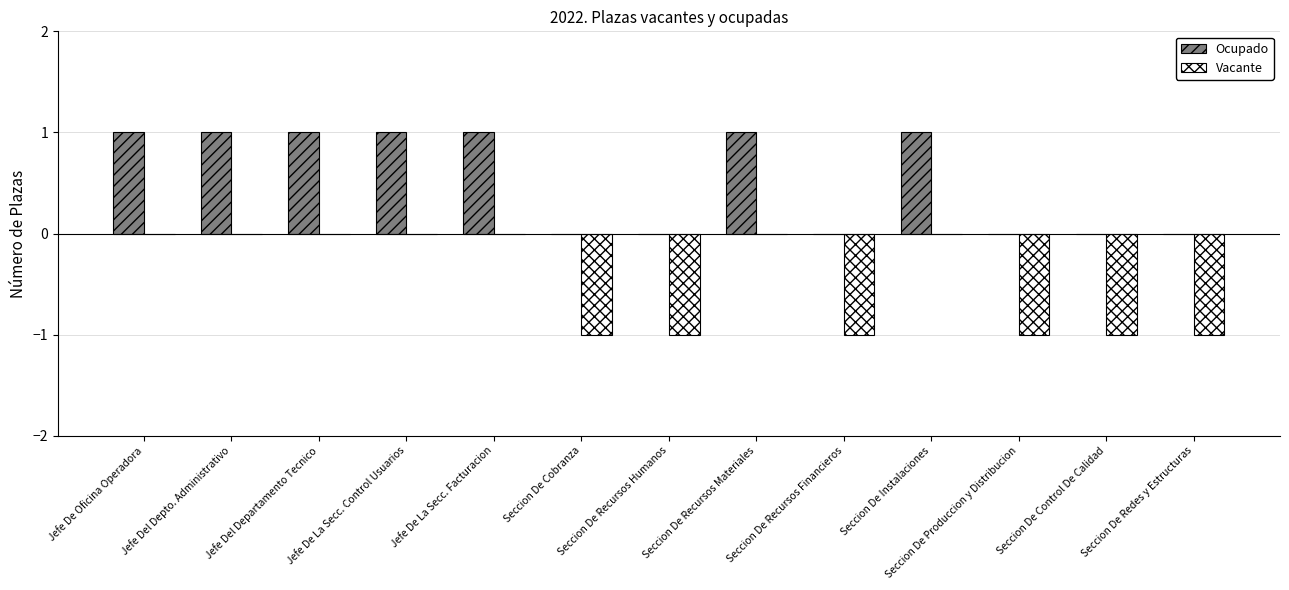

Is the value of Ocupado at Jefe Del Departamento Tecnico greater than the value of Vacante at Seccion De Produccion y Distribucion?

Yes